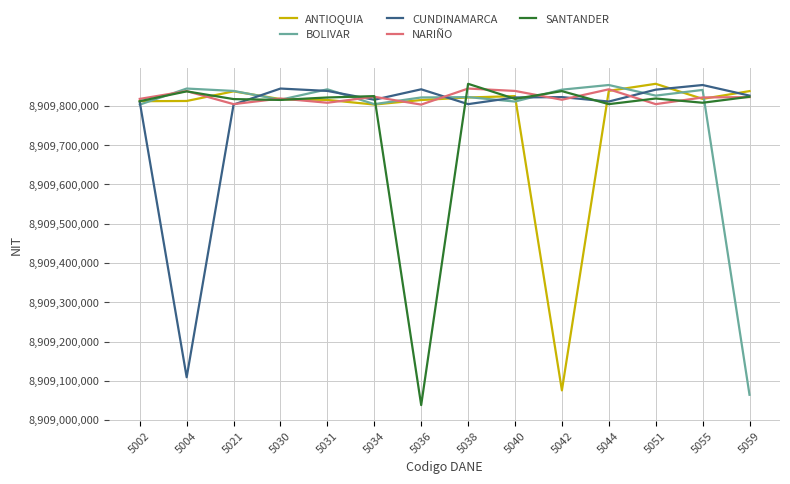

Between which two adjacent categories do NARIÑO and SANTANDER first intersect?

5004 and 5021